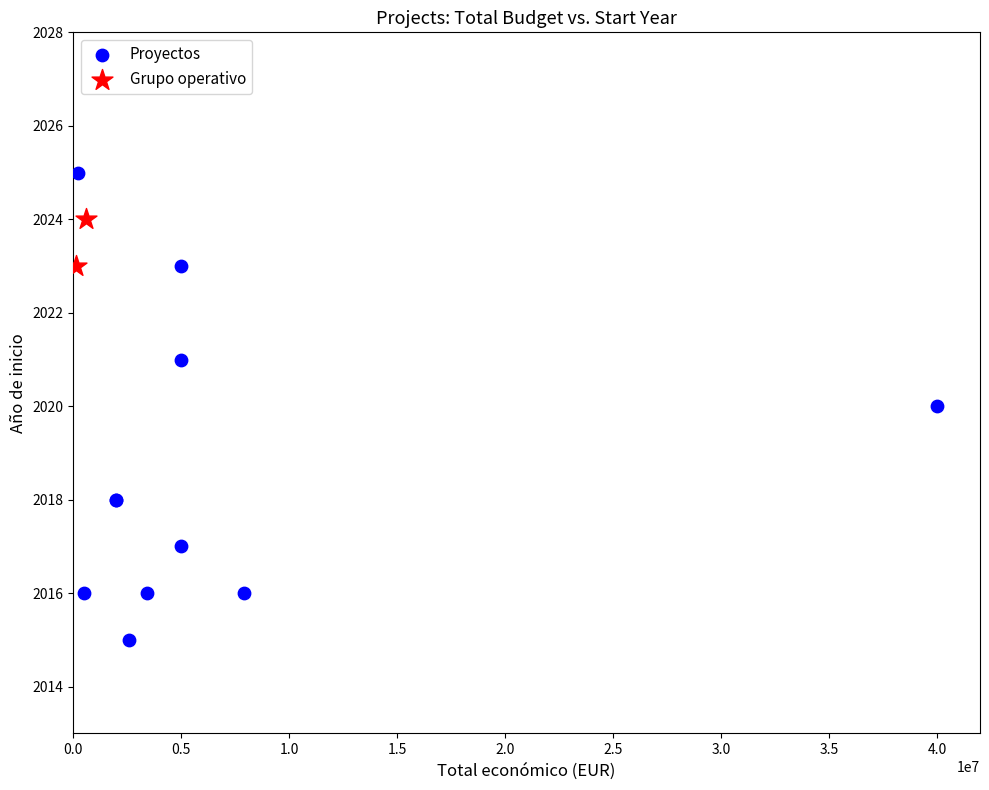

What are all the series names shown in the legend?

Proyectos, Grupo operativo